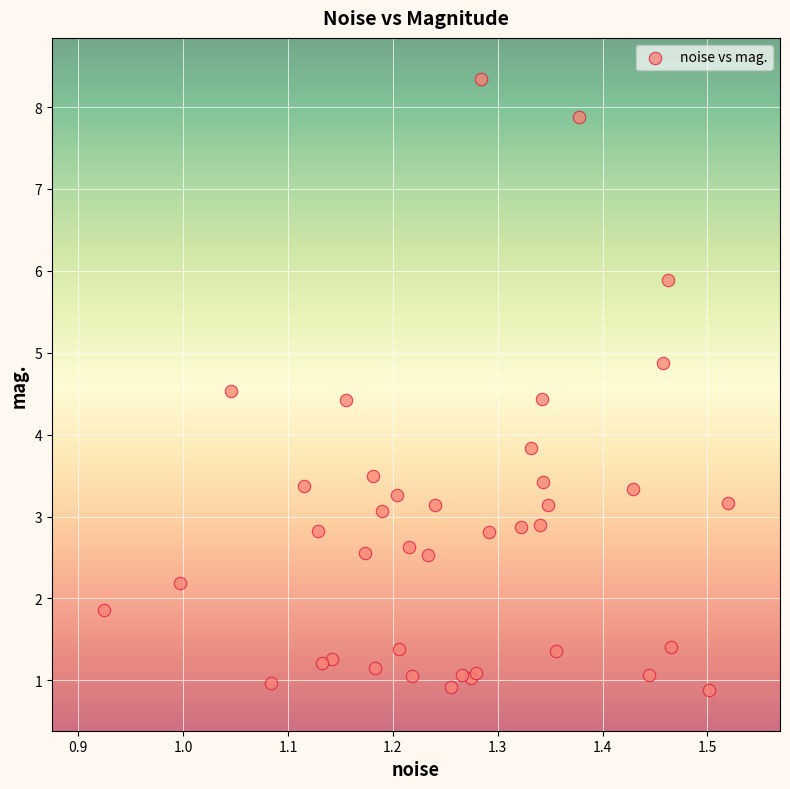

What Y value in the scatter plot is closest to 4?

3.8